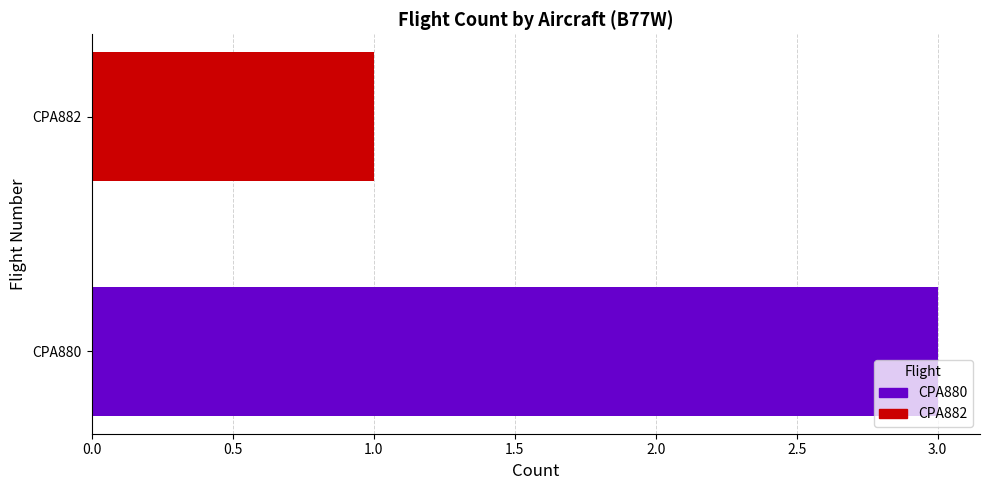

Rank the categories by value from highest to lowest.

CPA880, CPA882